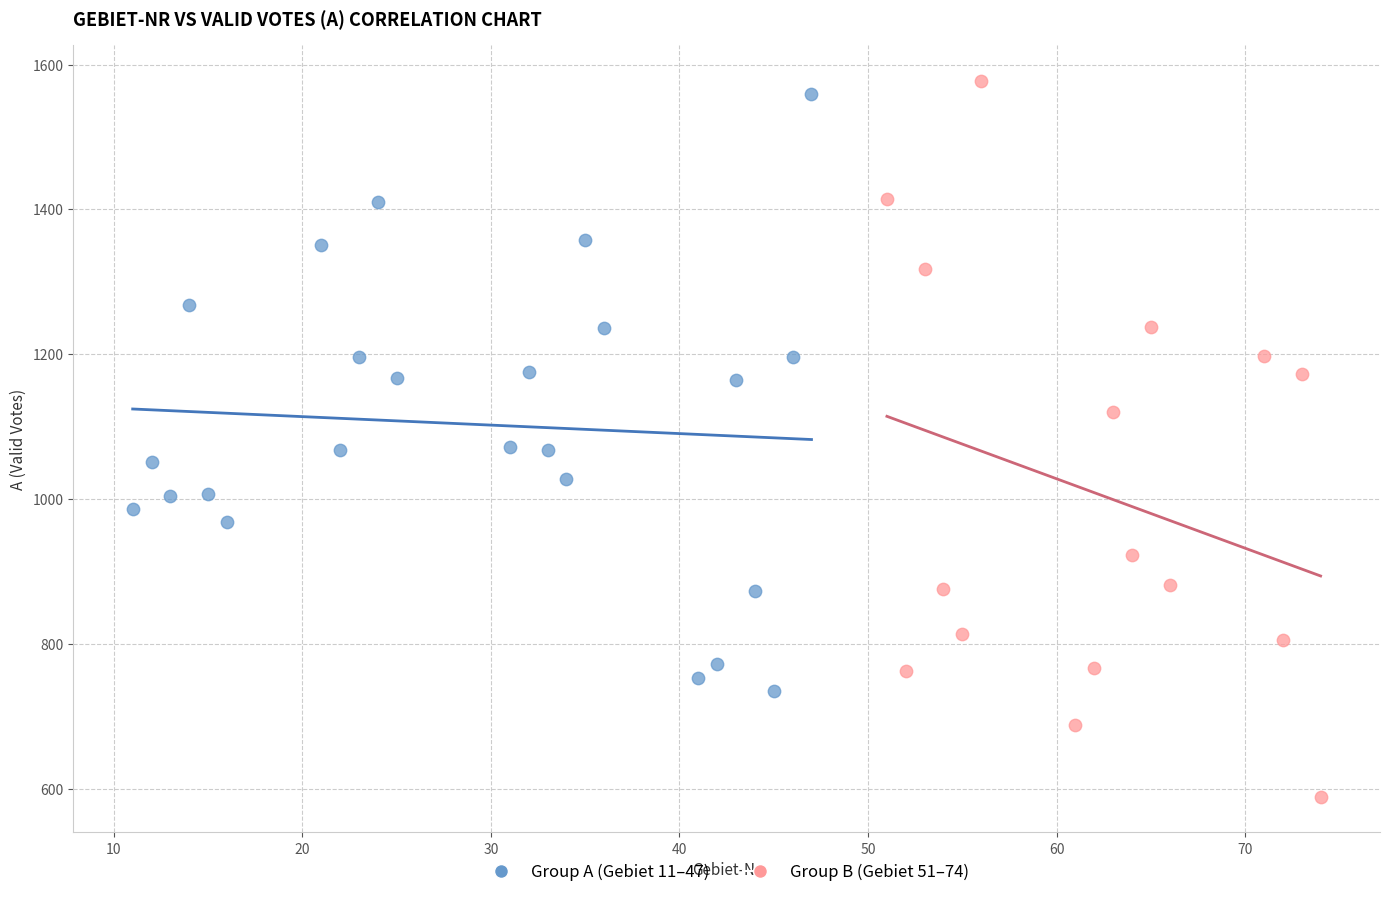

Which series has the widest spread of Y values?

Group B (Gebiet 51–74)